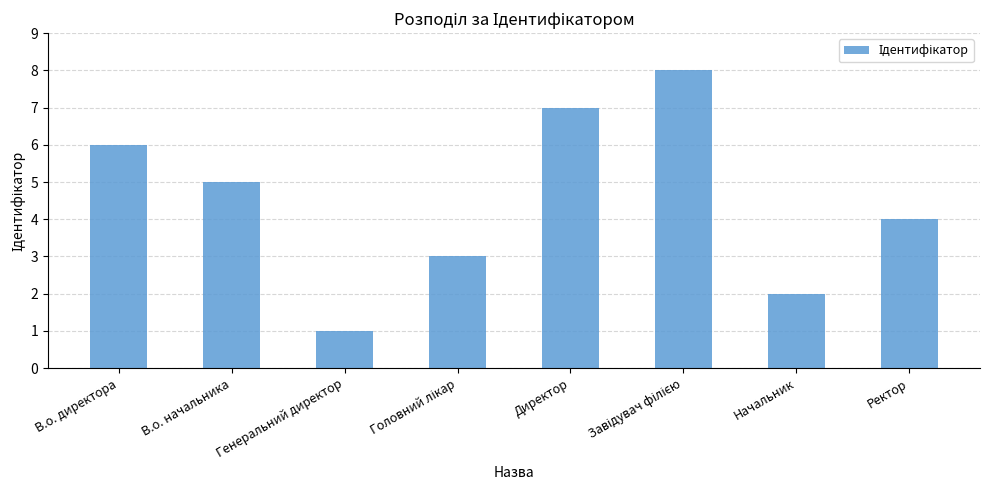

Read the value at Начальник.

2